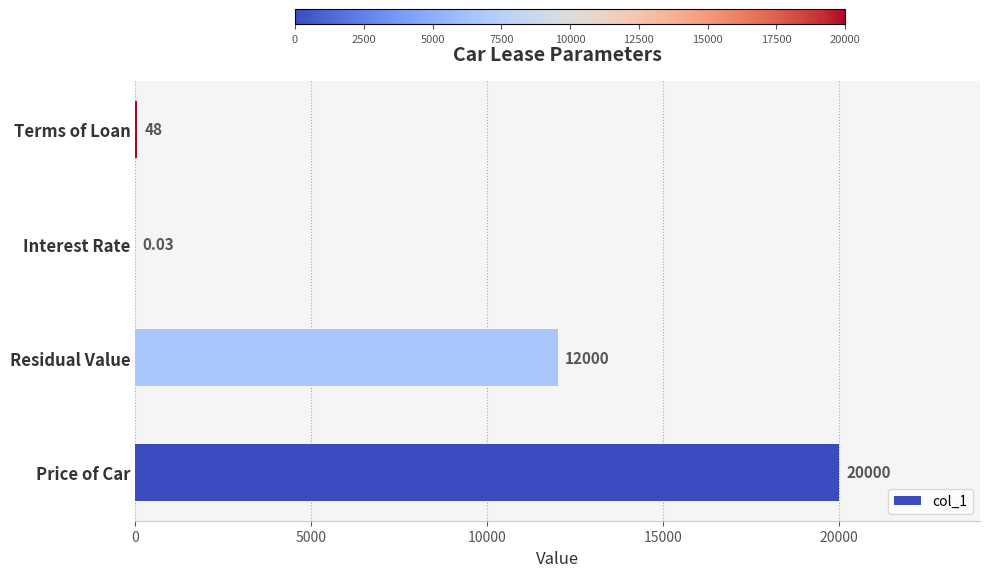

What is the change in value from Price of Car to Residual Value?

-8000.0